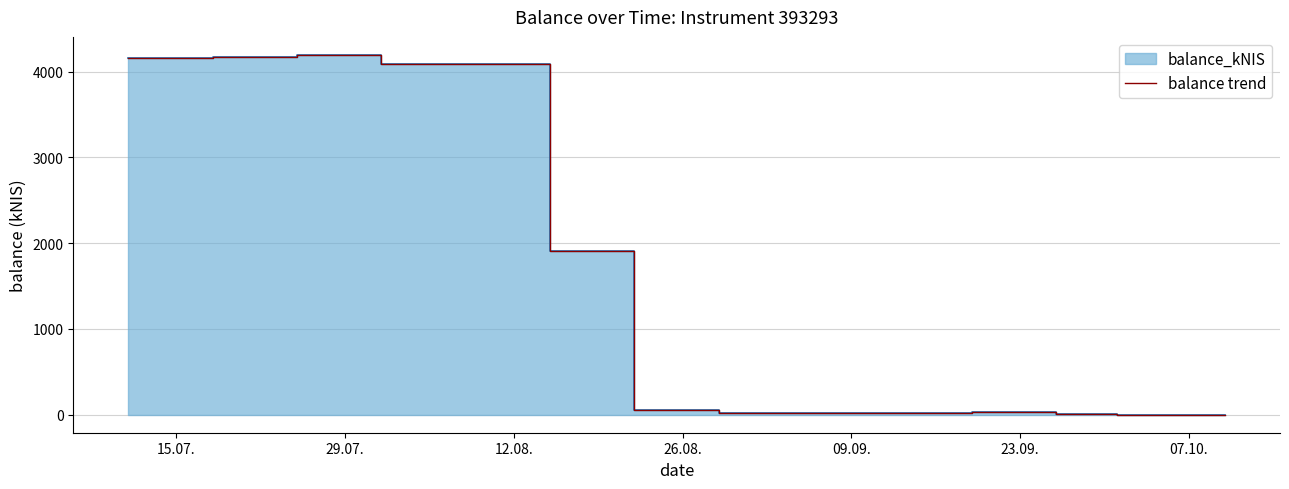

How many points are higher than both their immediate neighbors (excluding endpoints)?

3